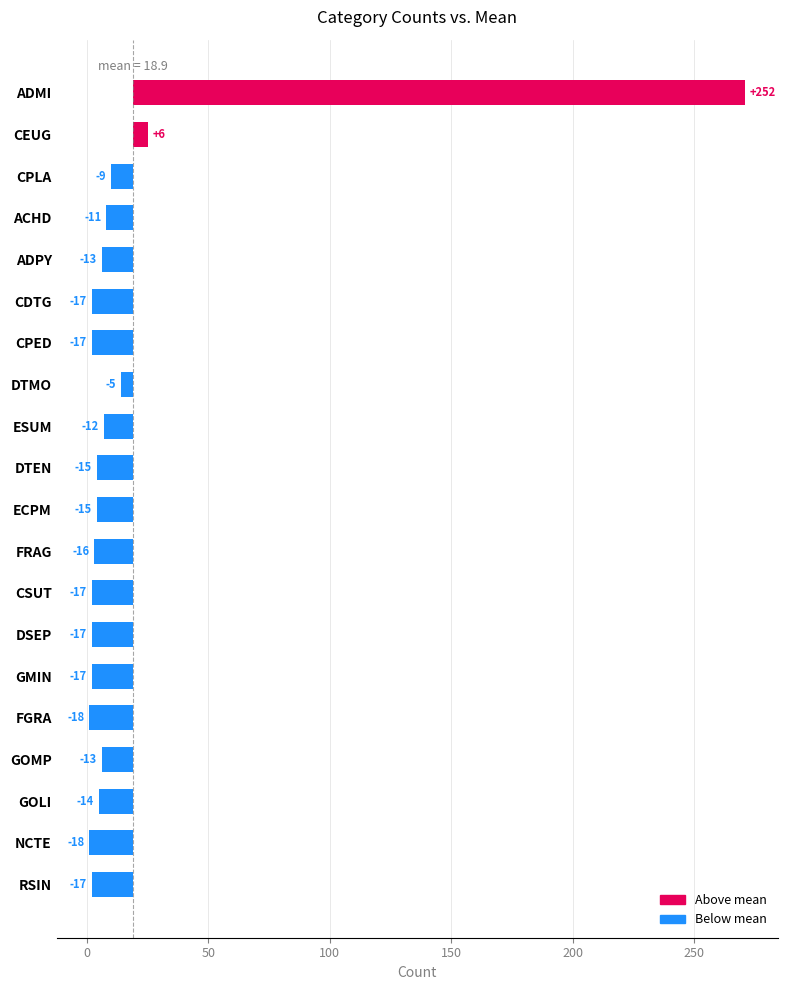

Count the number of categories in the chart.

20